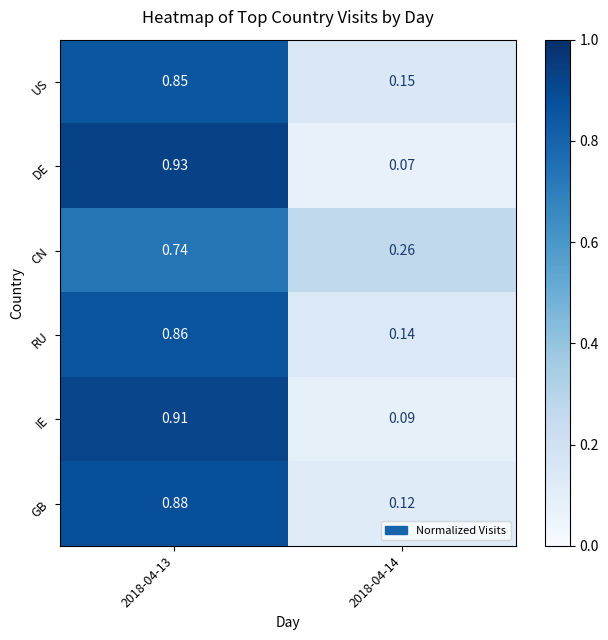

Is the value of RU at 2018-04-14 greater than the value of US at 2018-04-13?

No